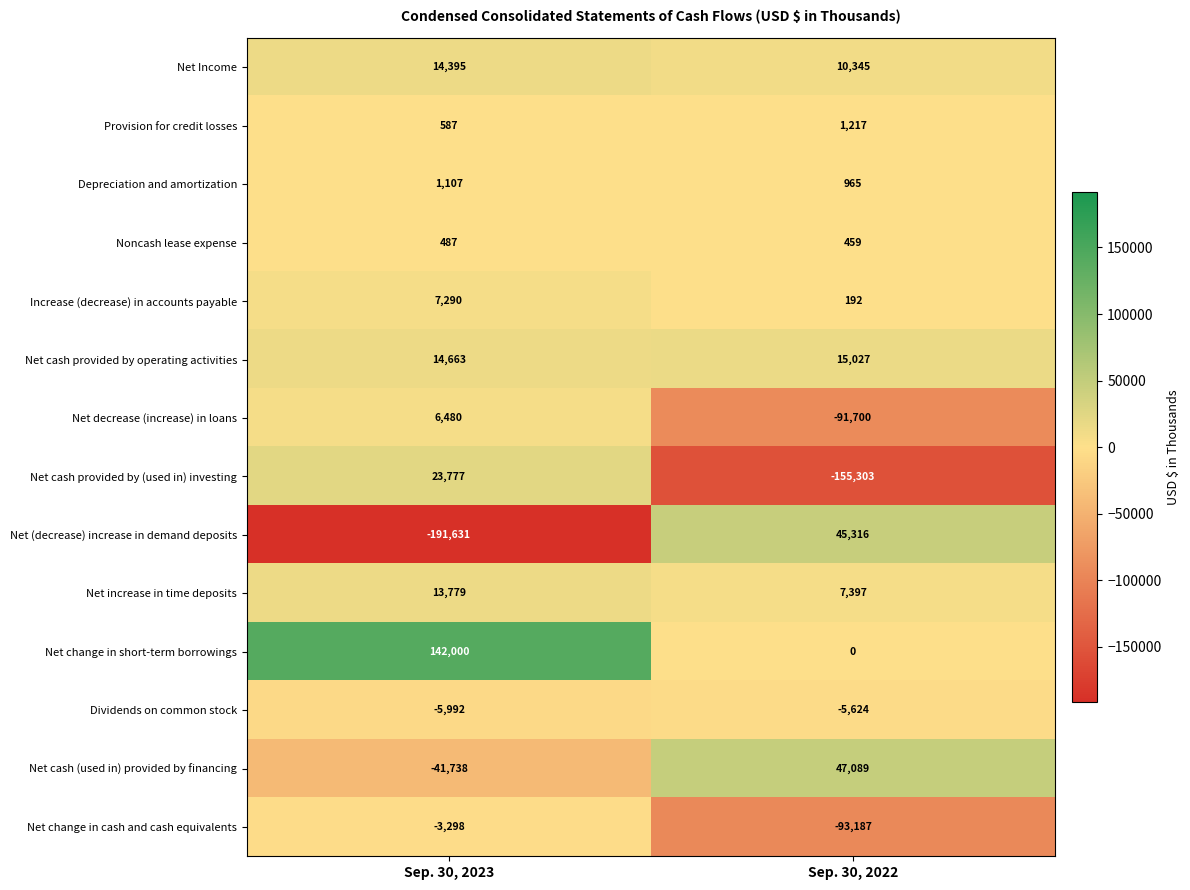

At how many categories does at least one series exceed 111362?

1